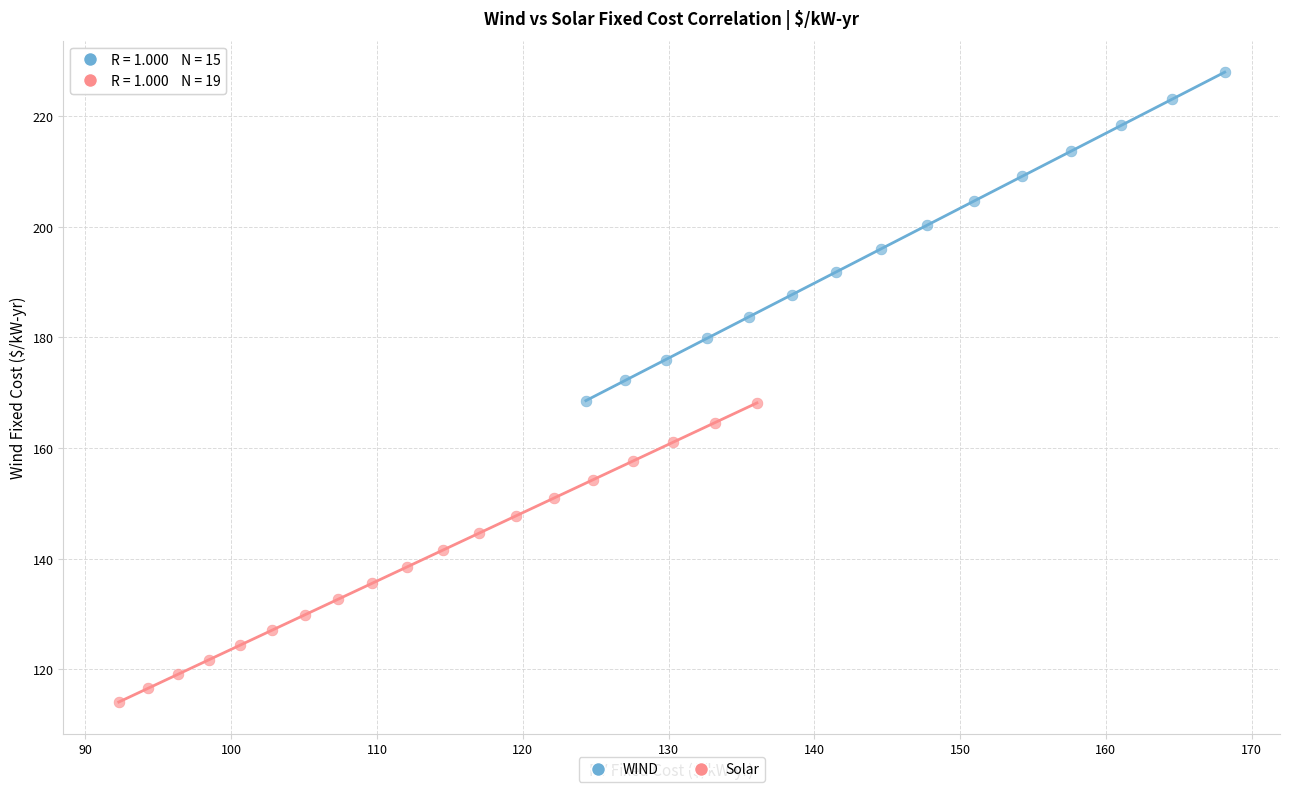

Which series has the largest Y range (max minus min)?

WIND